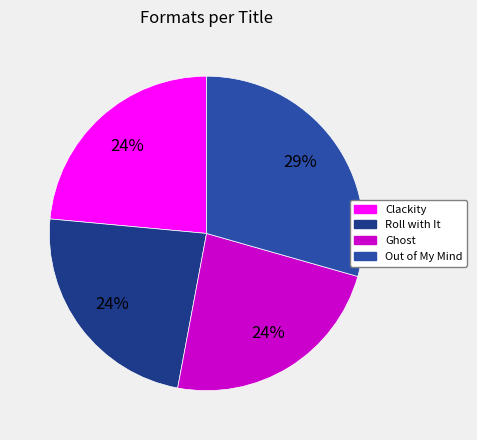

Count the number of slices in the pie.

4